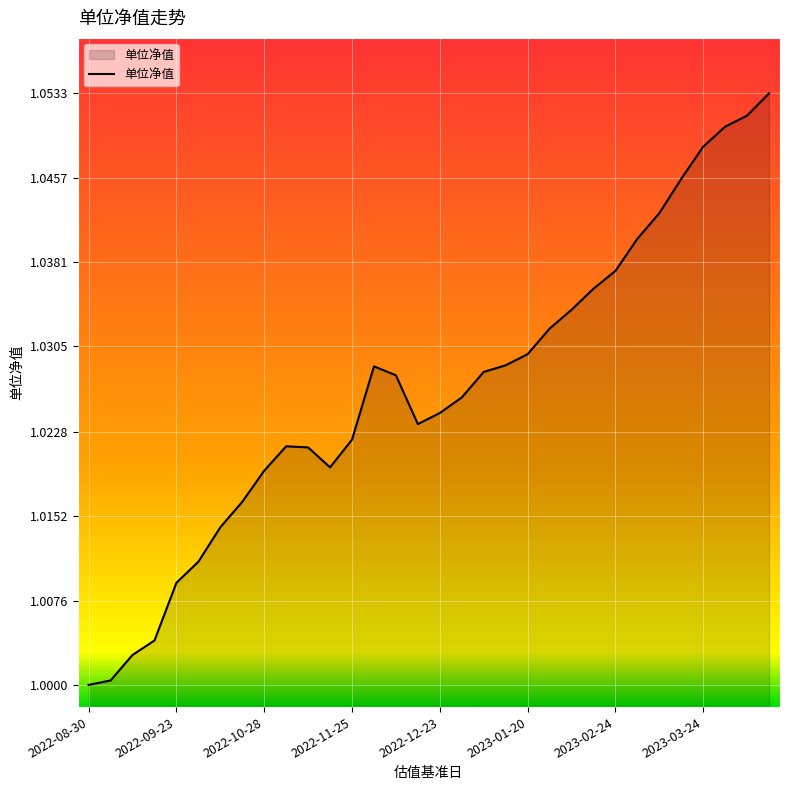

Count the number of data series in this chart.

1